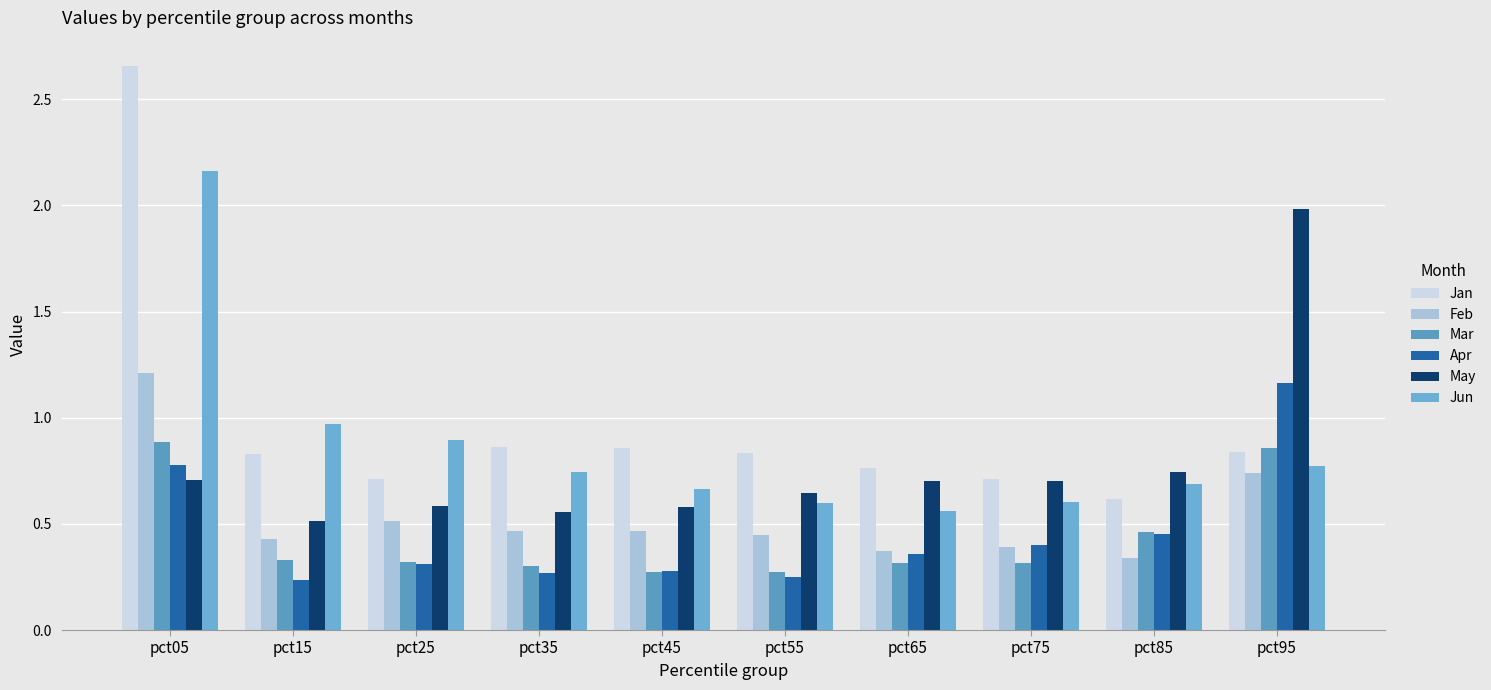

What is the difference between the highest and lowest values at pct25?

0.6